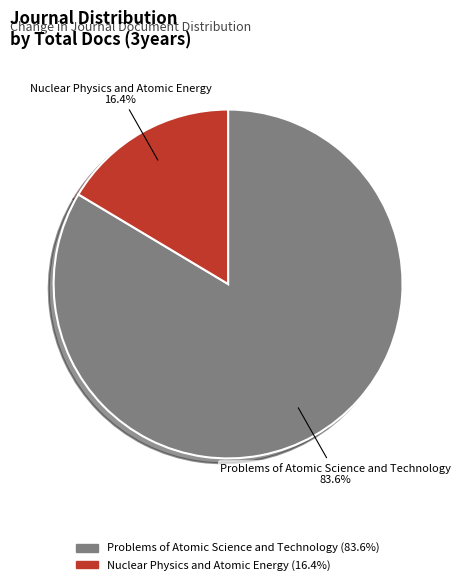

Which category has the biggest portion of the pie?

Problems of Atomic Science and Technology